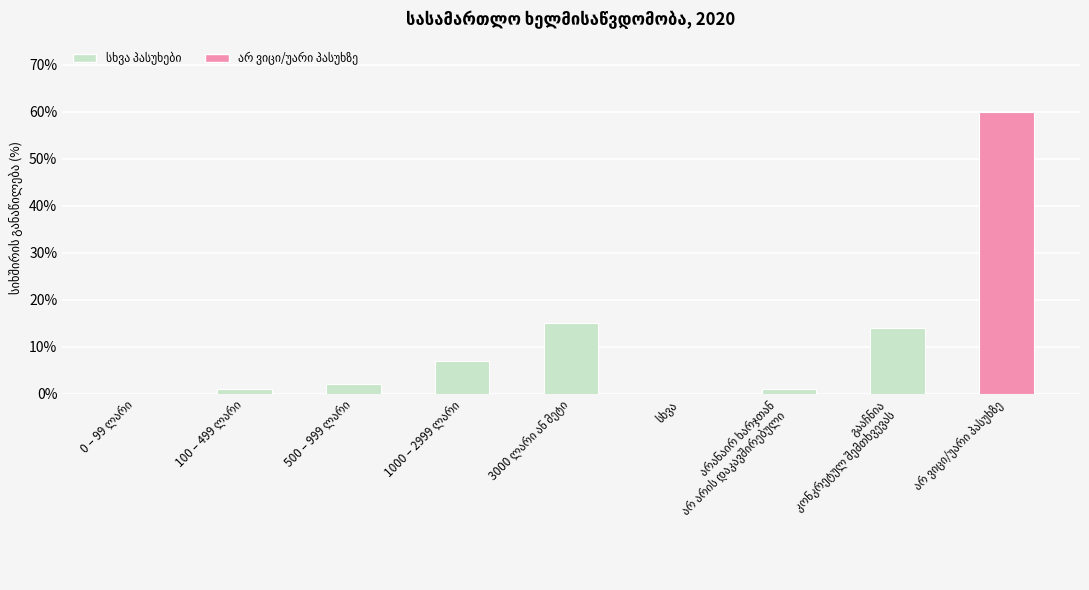

What is the maximum value shown in the chart?

60